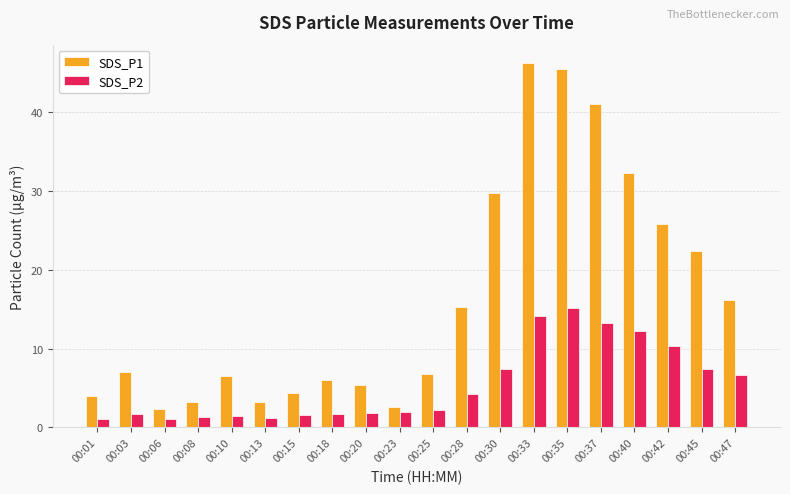

Which series changed the most between 00:23 and 00:40?

SDS_P1